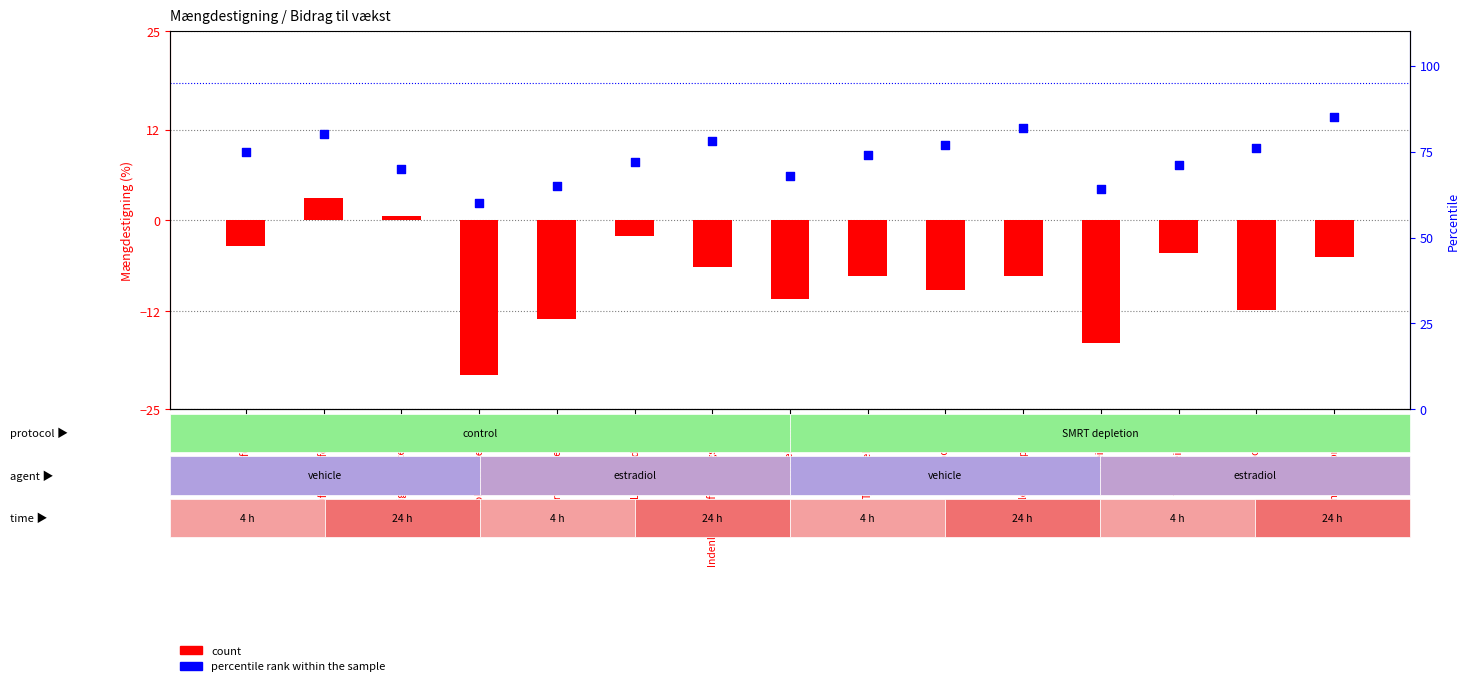

Which series contains the lowest Y value?

count